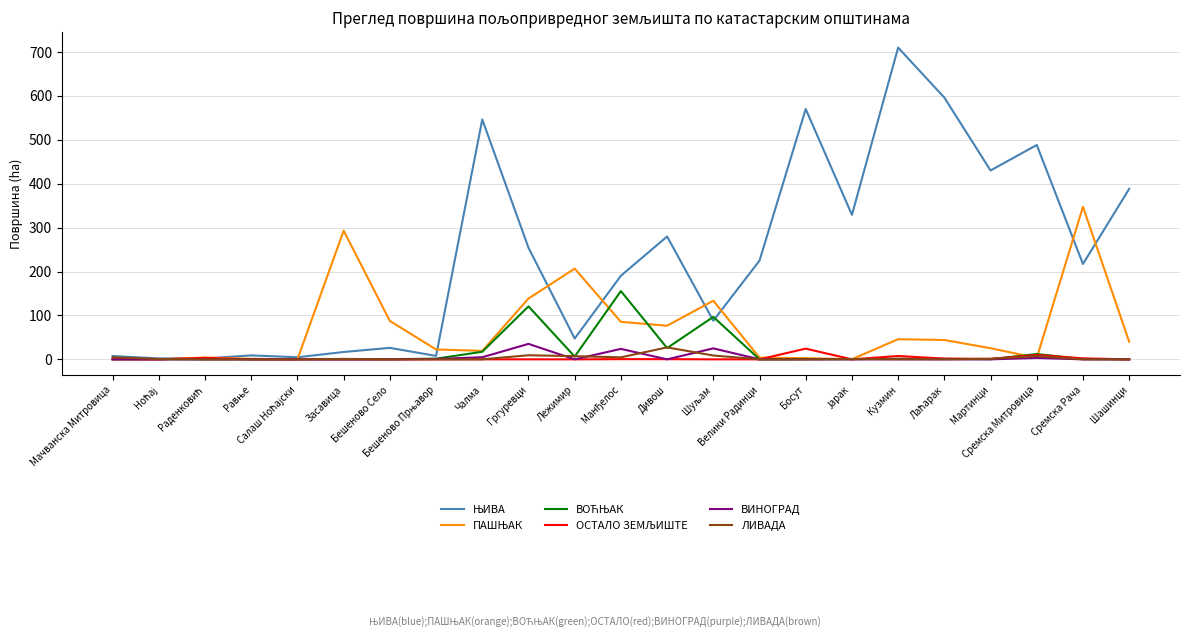

How many series are shown in this chart?

6